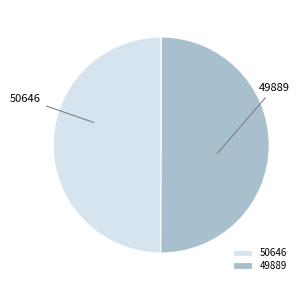

What is the ratio of the value at 49889 to the value at 50646?

1.0